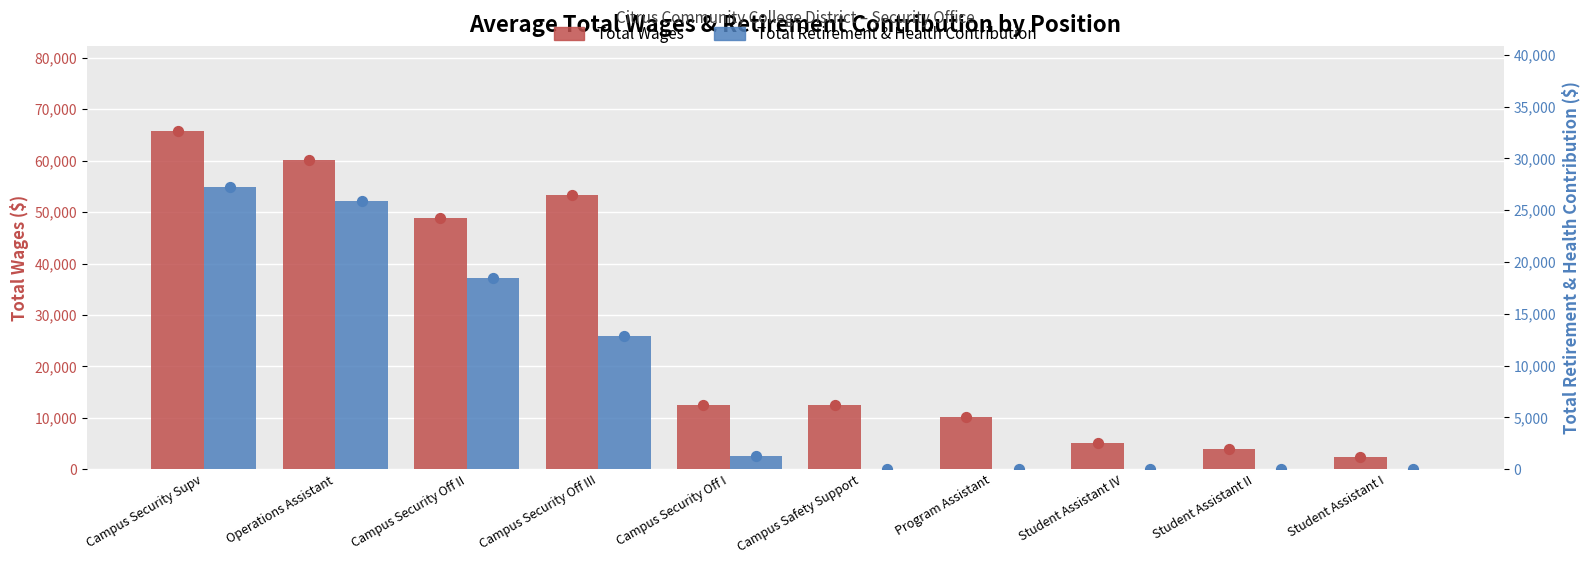

Which series has the widest spread of Y values?

Total Wages